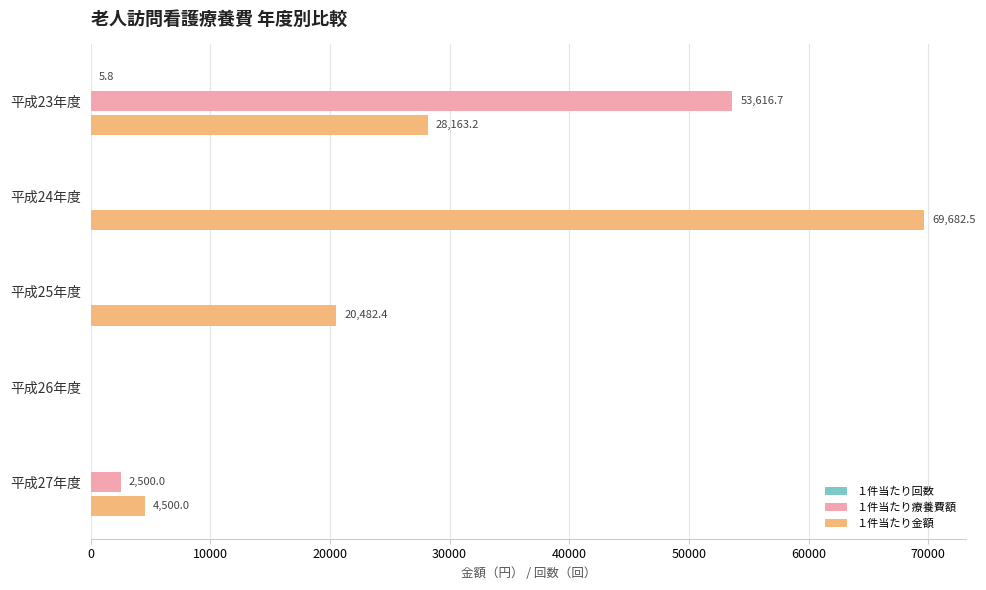

Which series has the widest spread of values?

１件当たり金額